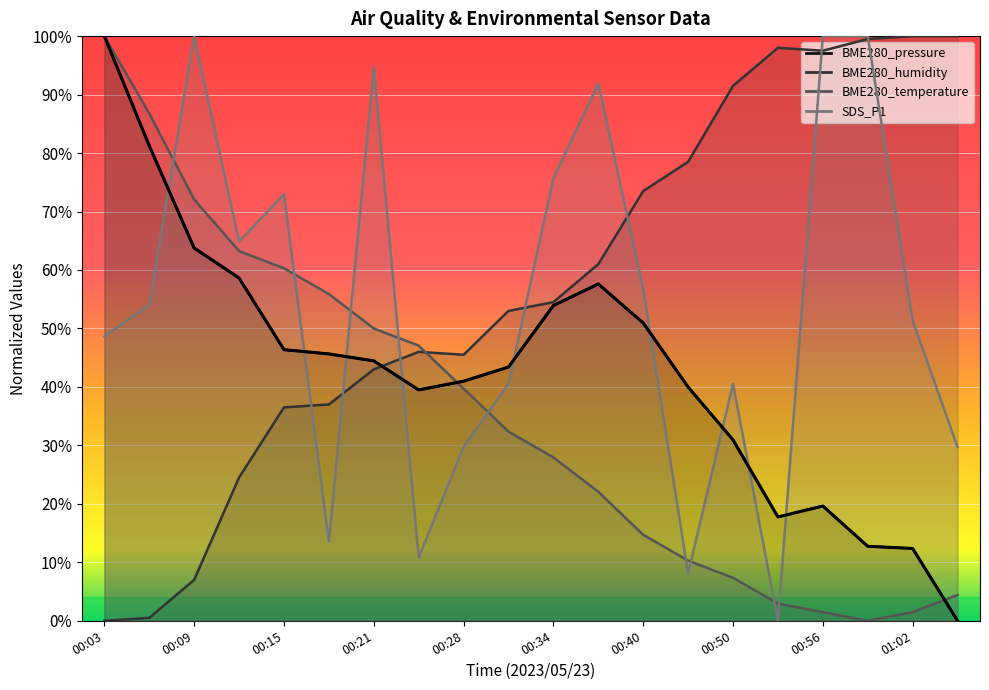

What is the average value?

43.0